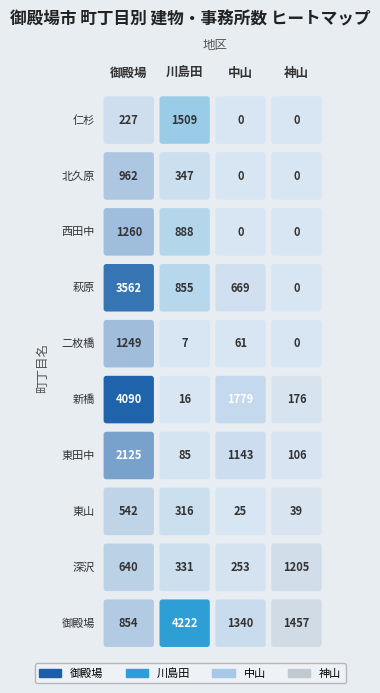

The value of 川島田 at 二枚橋 is 12. True or false?

False